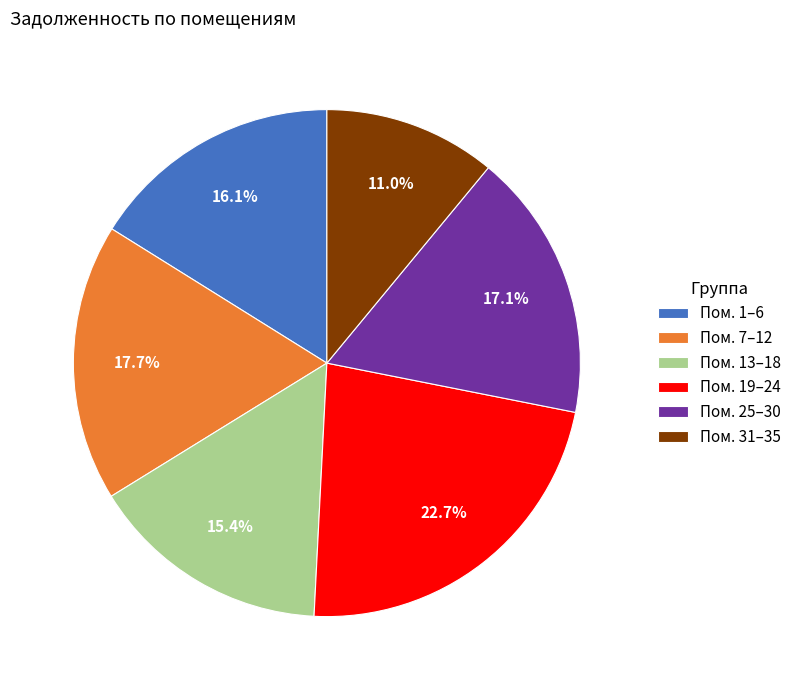

Which slice is the smallest?

Пом. 31–35